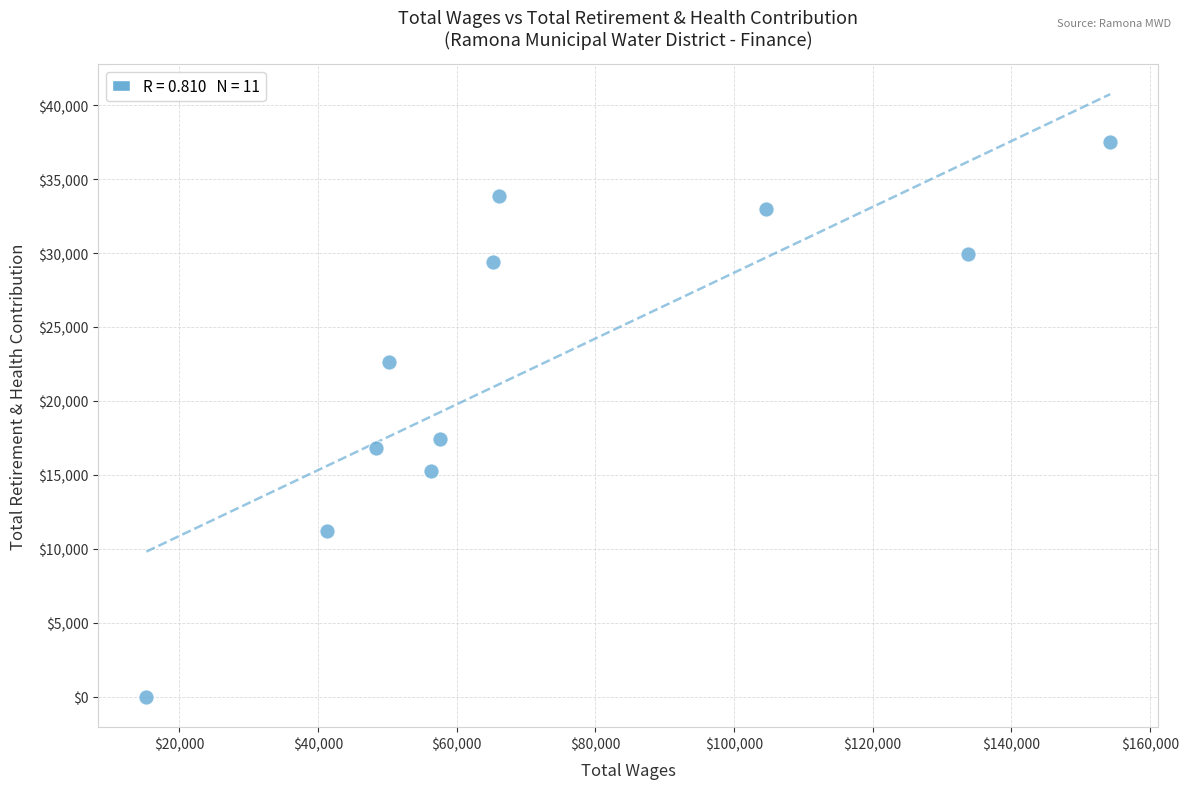

What Y value in the scatter plot is closest to 18767?

17452